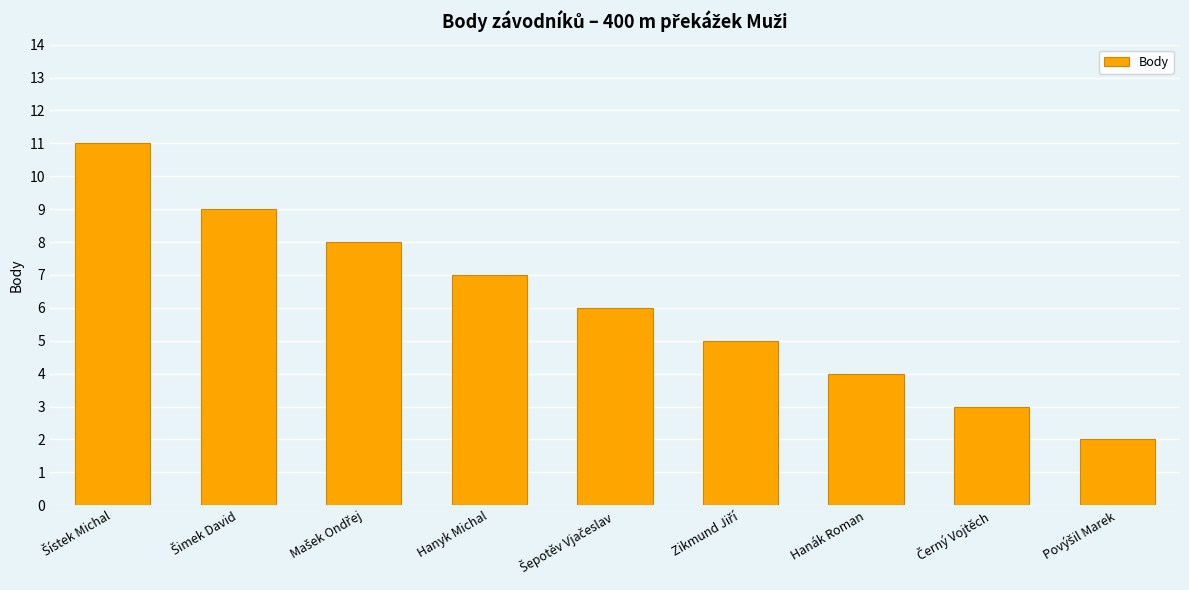

What is the maximum value shown in the chart?

11